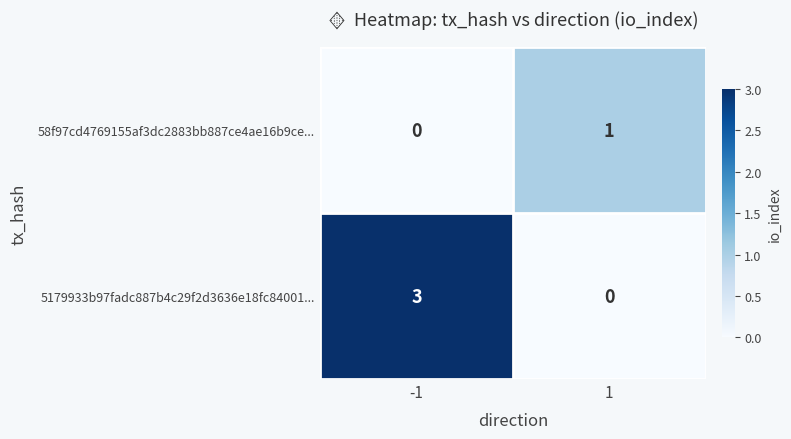

How many distinct data groups are displayed?

2